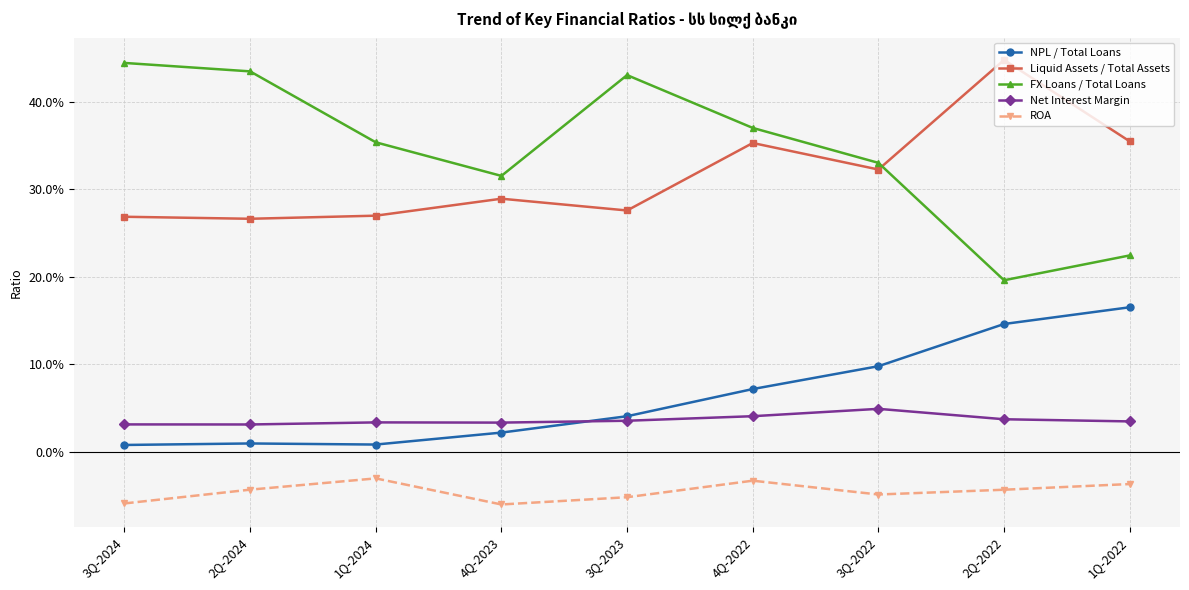

The value of Net Interest Margin at 4Q-2022 is 4.1. True or false?

True